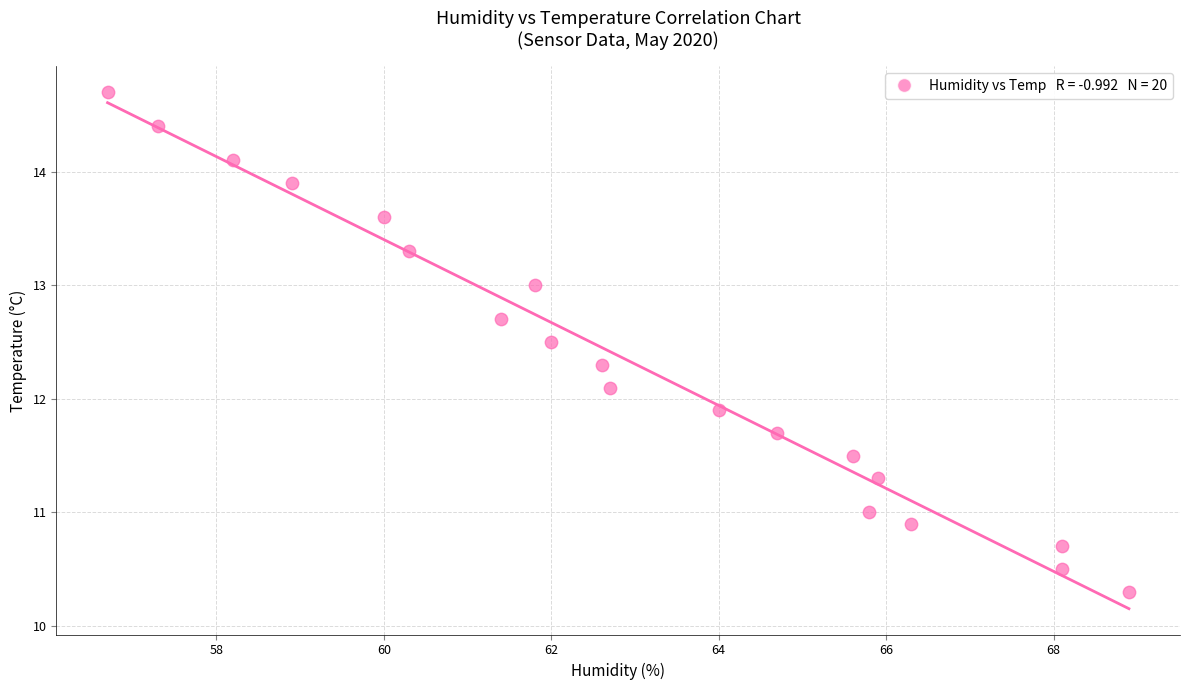

What is the range of Y values (max minus min)?

4.4